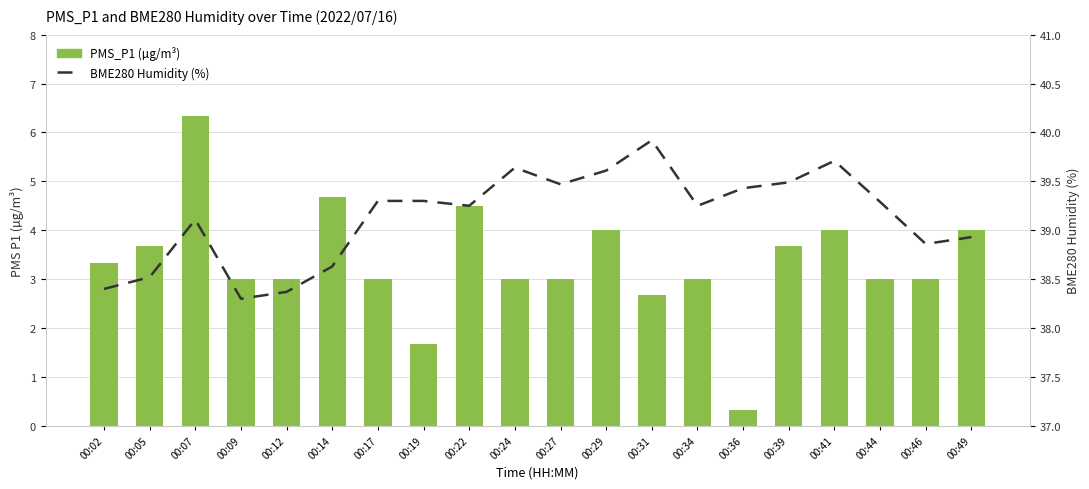

Are the bars horizontal?

No